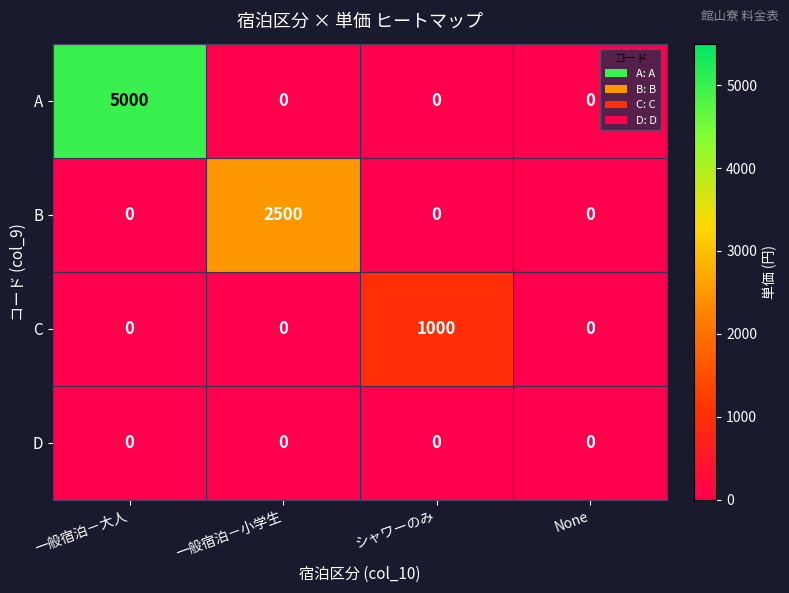

Reading right to left, list all the values displayed in this chart.

A: 0	0	0	5000
B: 0	0	2500	0
C: 0	1000	0	0
D: 0	0	0	0